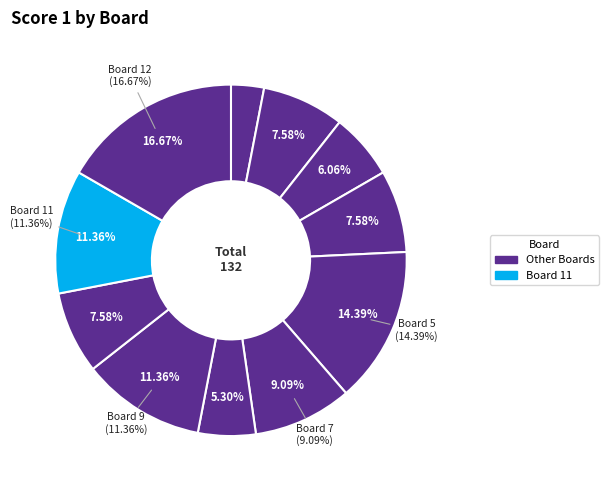

Does 1 account for over 50% of the chart?

No